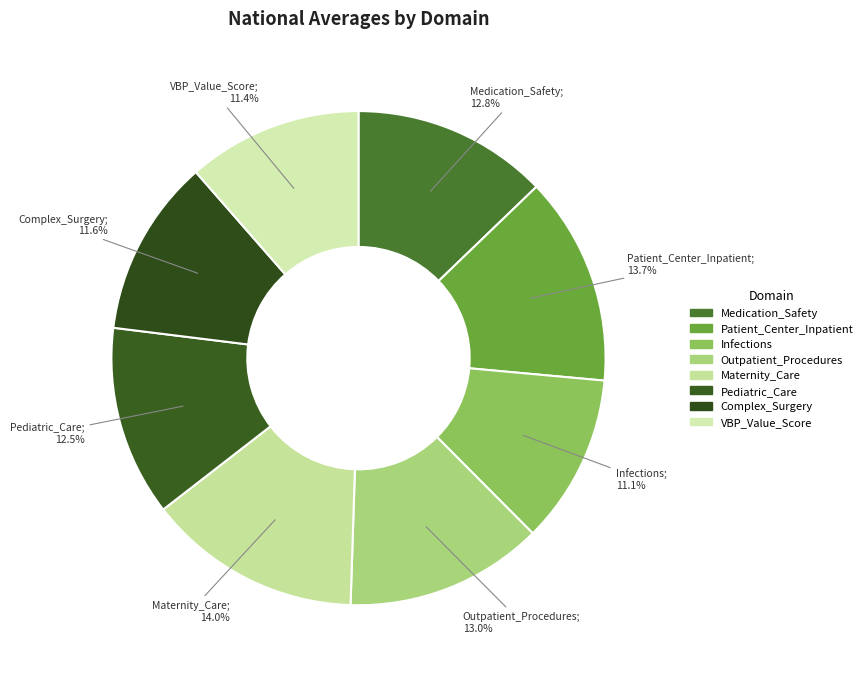

Which slice is the smallest?

Infections